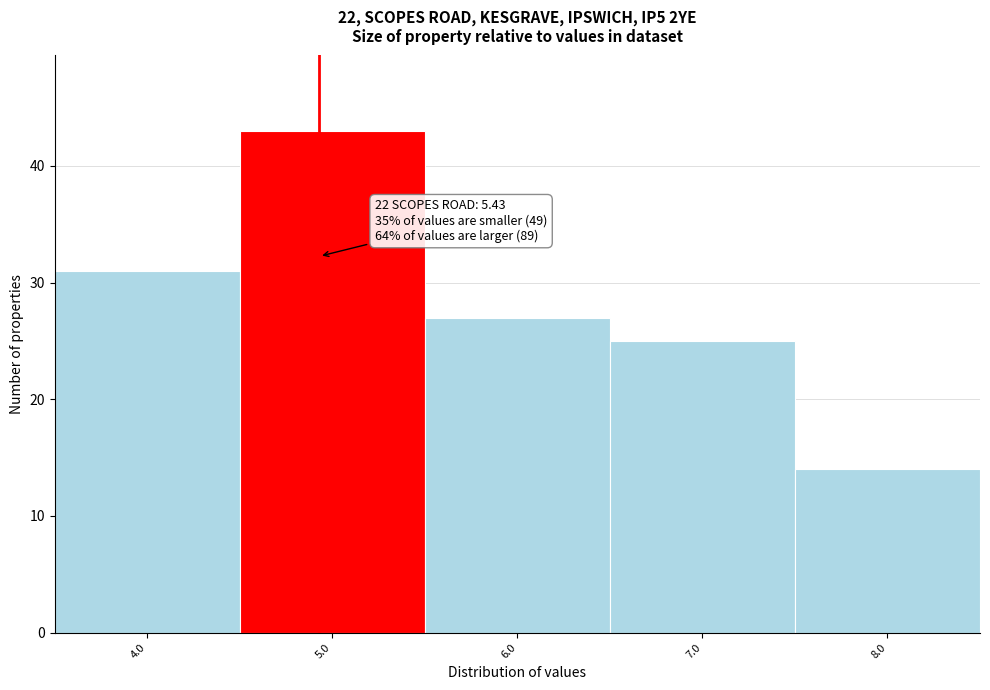

Reading left to right, what are all the values shown in this chart?

4.0=31	5.0=43	6.0=27	7.0=25	8.0=14